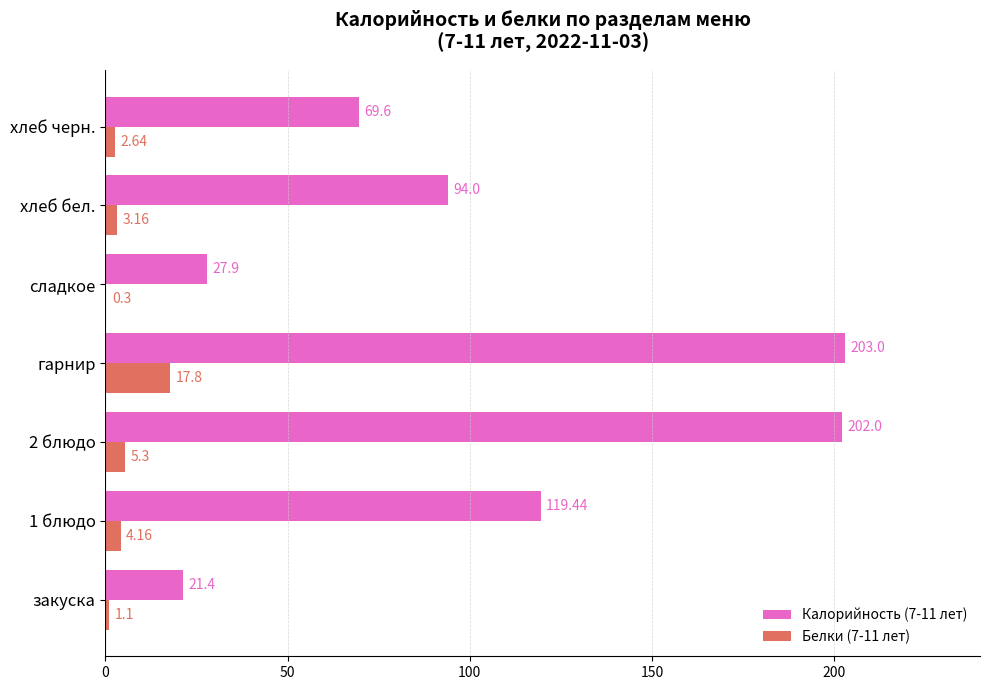

What is the maximum value for Белки (7-11 лет)?

17.8